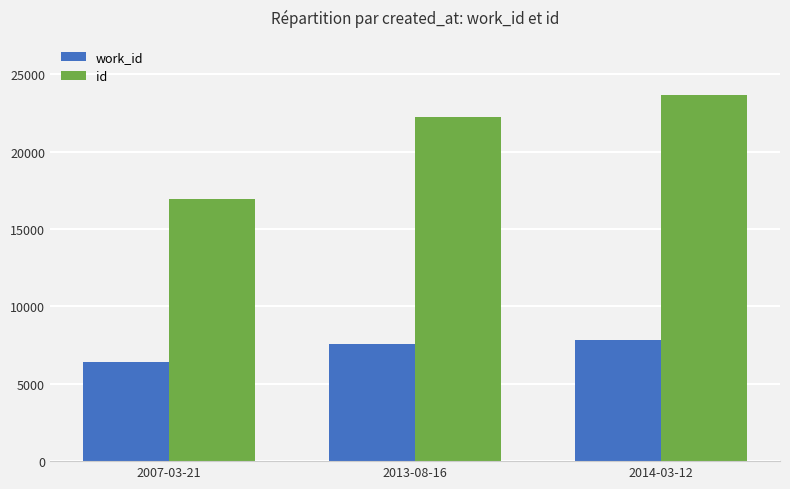

Is it true that id equals 8530 at 2013-08-16?

False